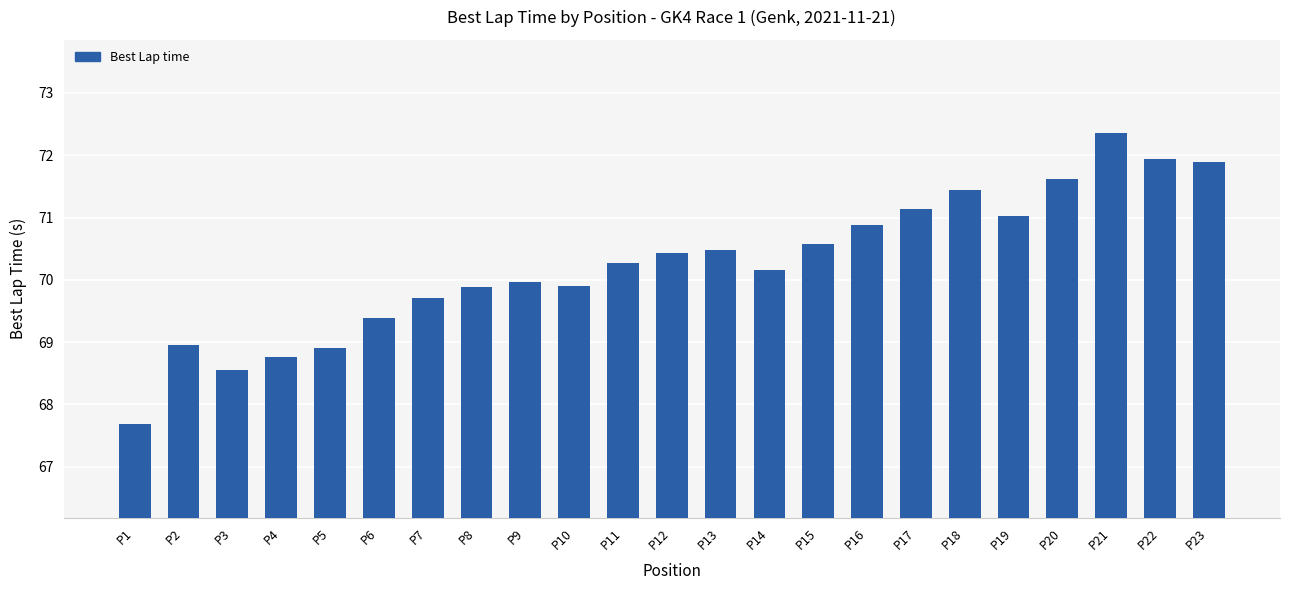

What is the value of the 8th bar from the left?

69.9